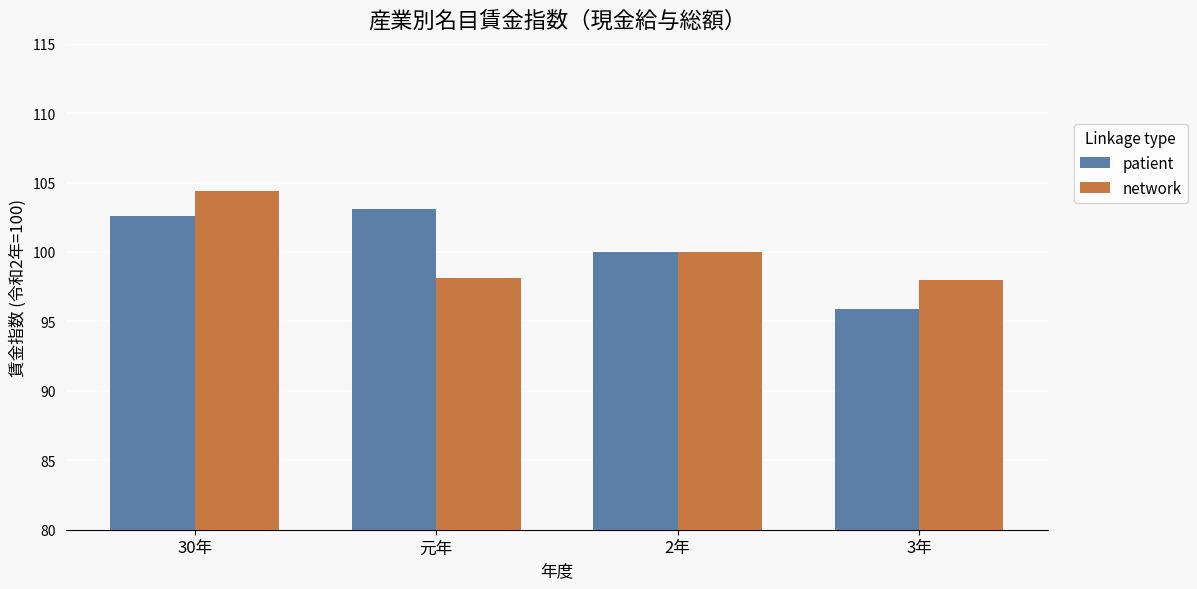

List the series in order of their peak value, highest first.

network, patient